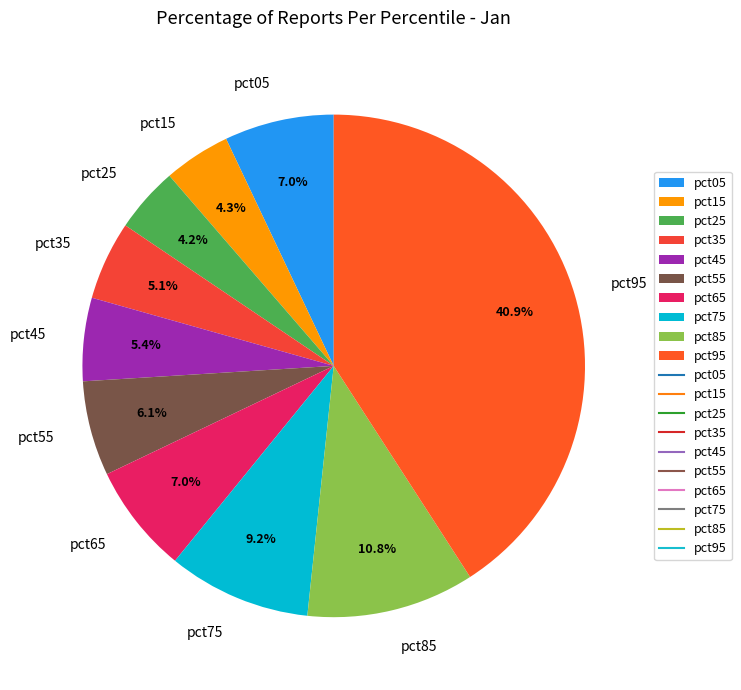

How many slices are in this pie chart?

10